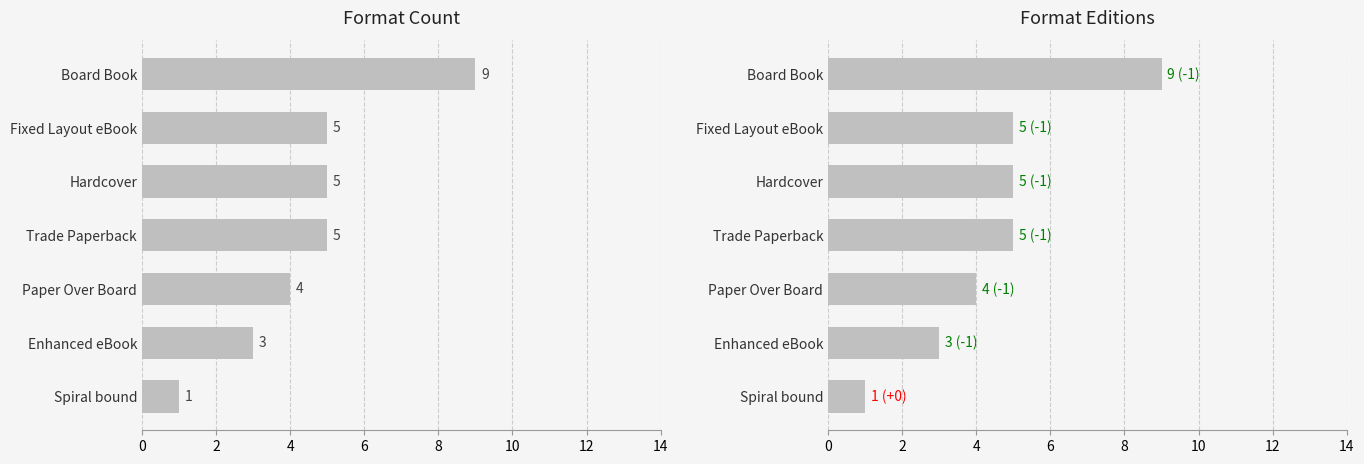

Which series has the largest total across all categories?

Count